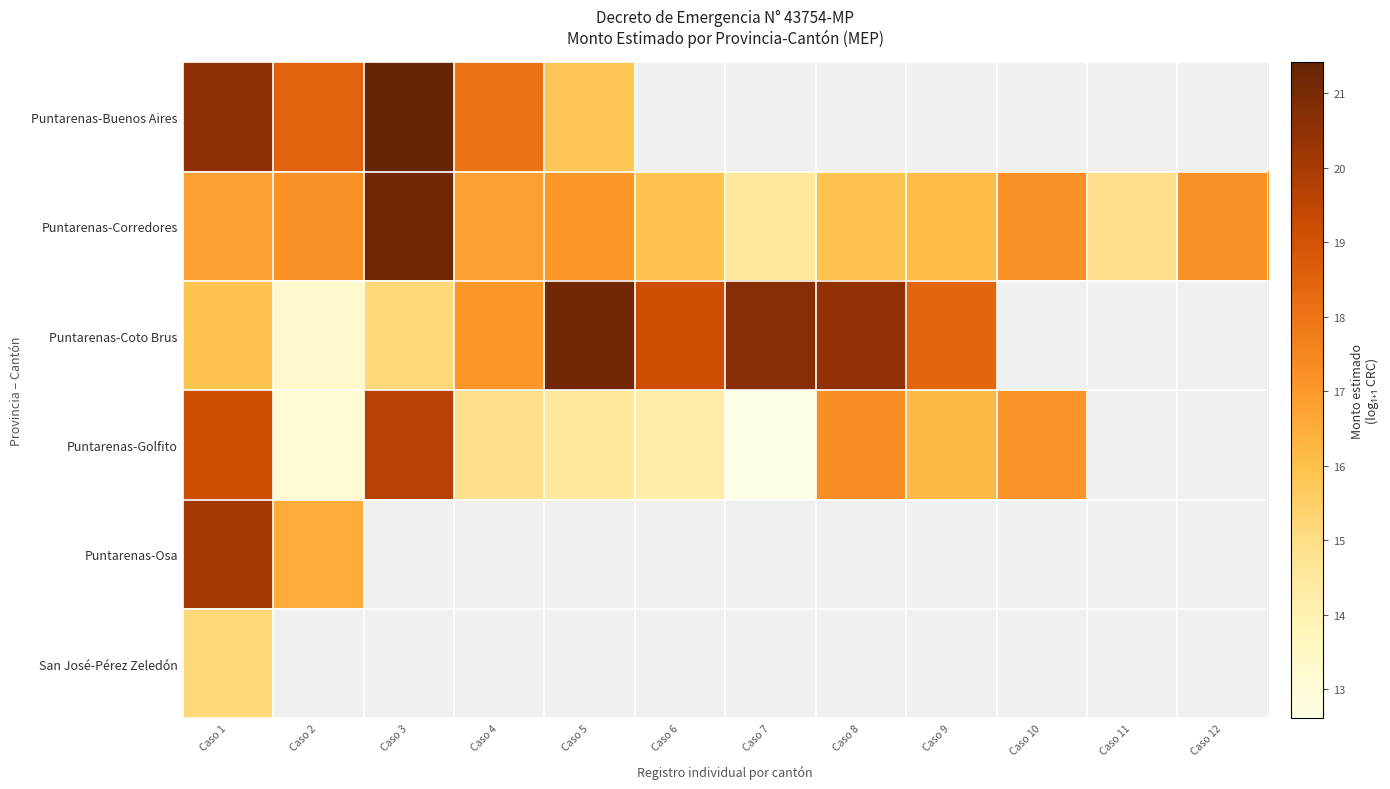

What is the total value across all series at Caso 1?

107.6